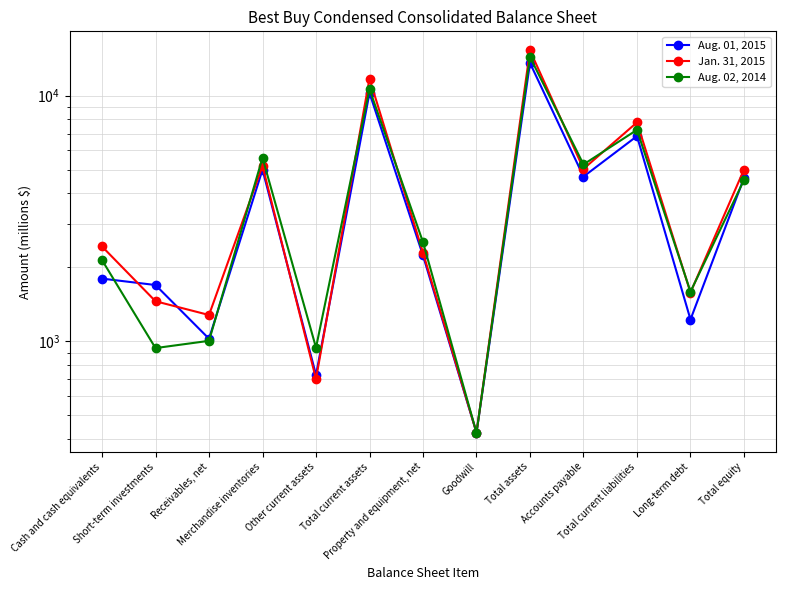

At Total current assets, list the series in order from smallest to largest.

Aug. 01, 2015, Aug. 02, 2014, Jan. 31, 2015